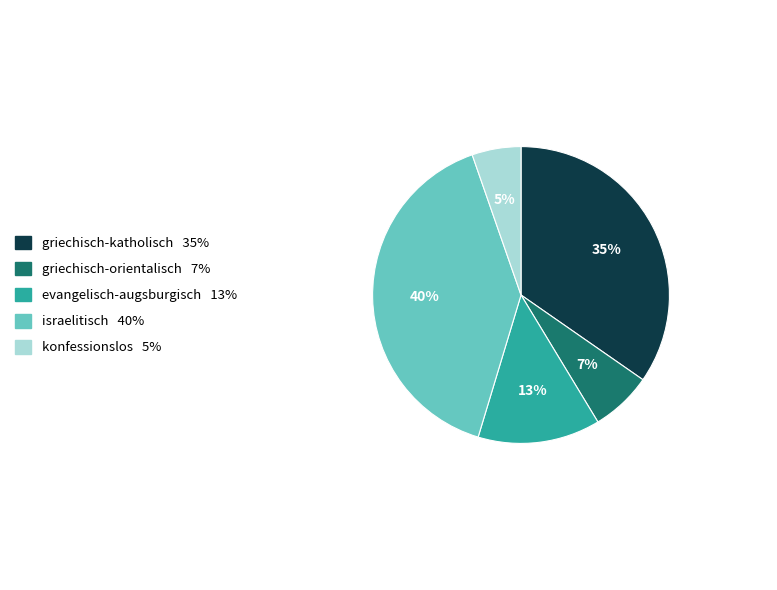

How many segments does this pie chart have?

5